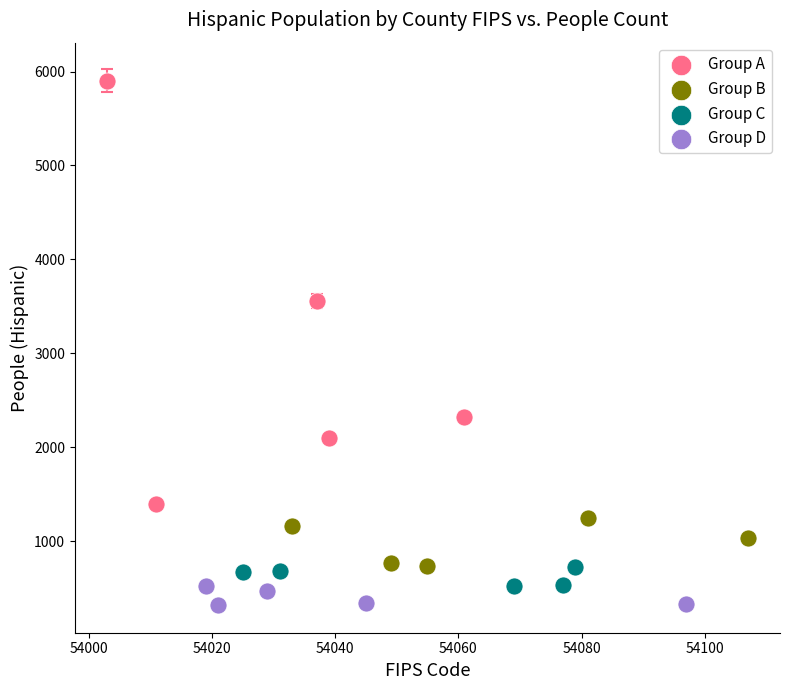

What are all the series names shown in the legend?

Group A, Group B, Group C, Group D